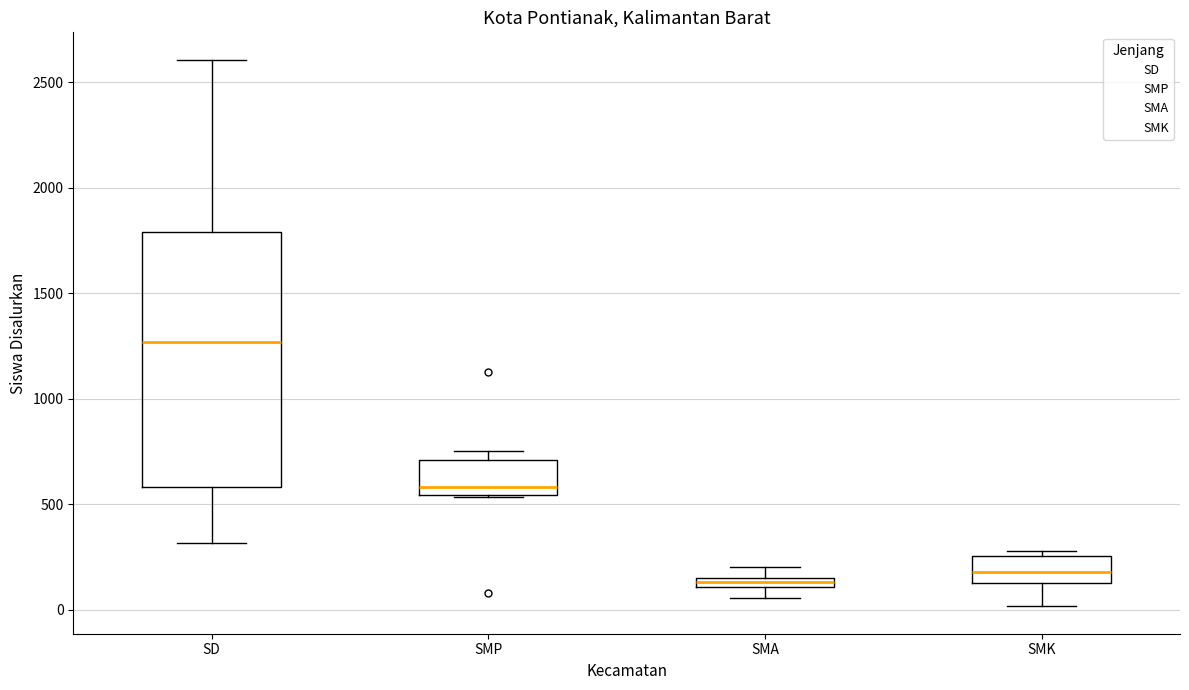

Where does the median line of the box for SMK sit on the y-axis? The values are not printed on the chart, so give them approximately, as read against the axis.

200